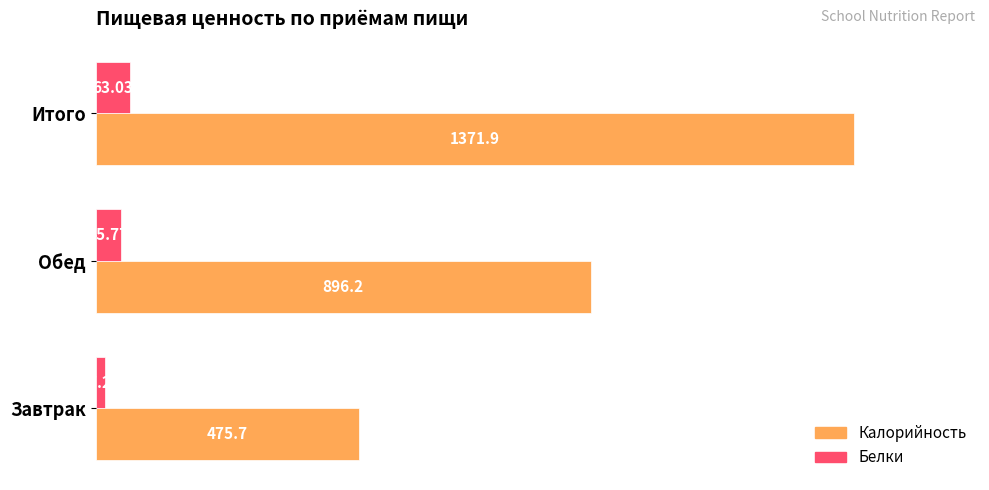

What is the sum of the Белки values at Завтрак and Итого?

80.3